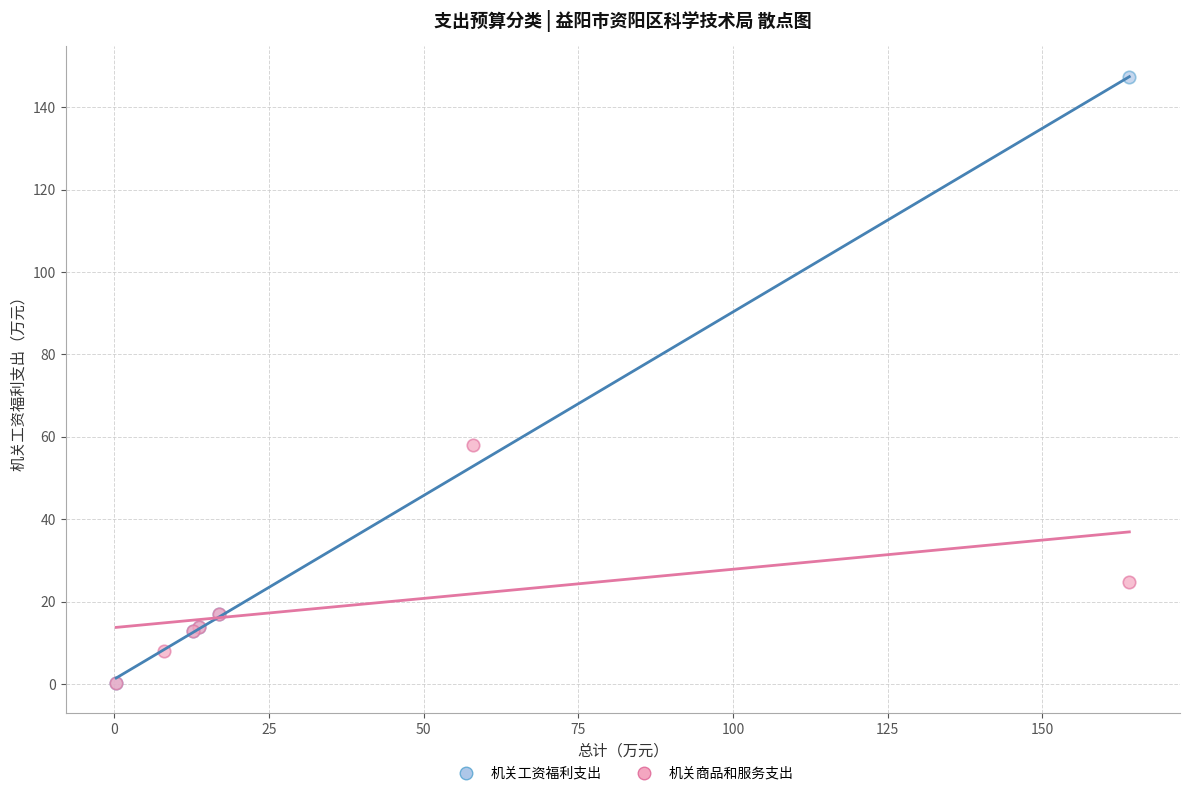

Which series reaches the maximum Y coordinate?

机关工资福利支出